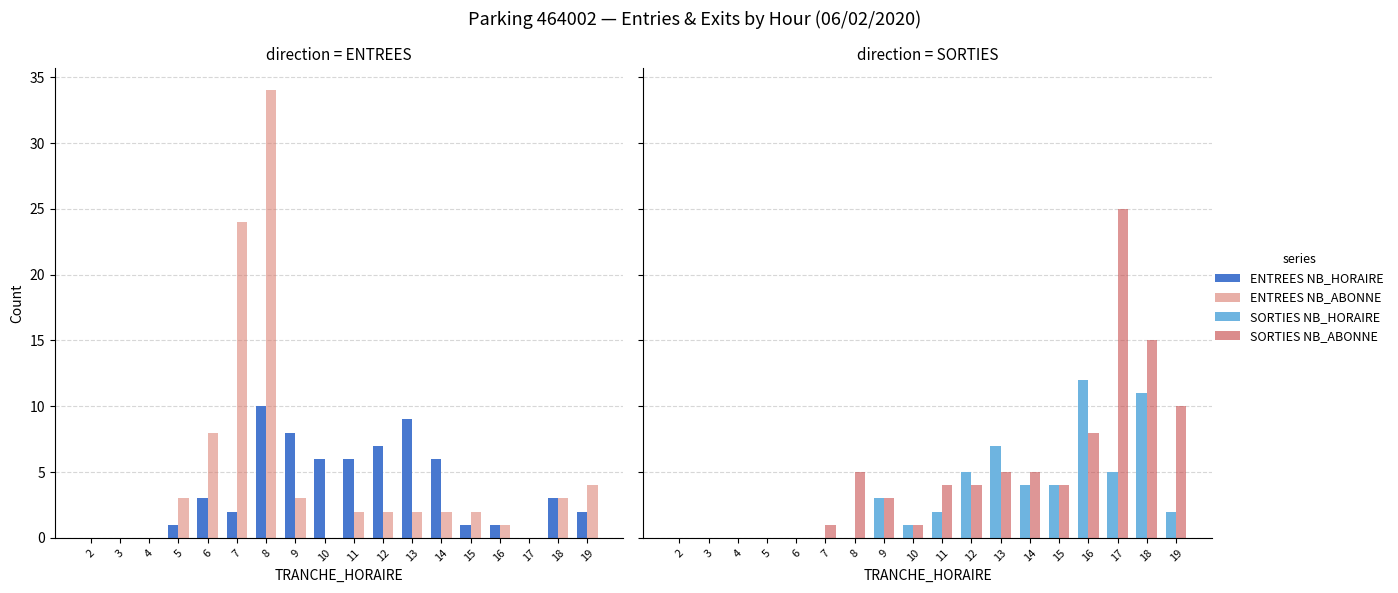

Does the chart contain stacked bars?

No